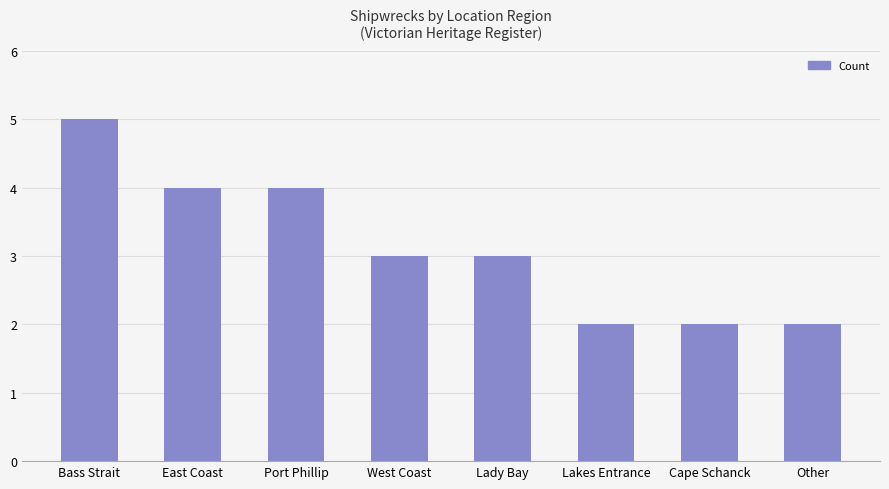

What value does the data have at Lakes Entrance?

2